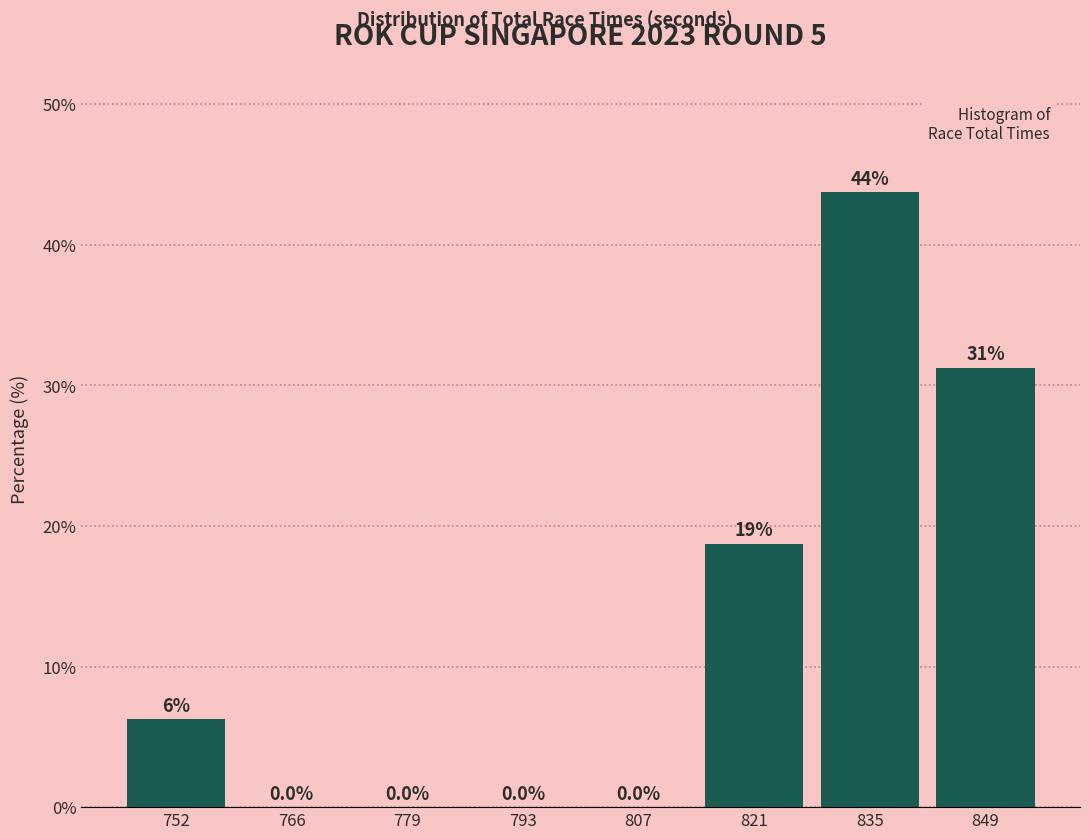

Which range on the x-axis has the tallest bar?

828 to 842